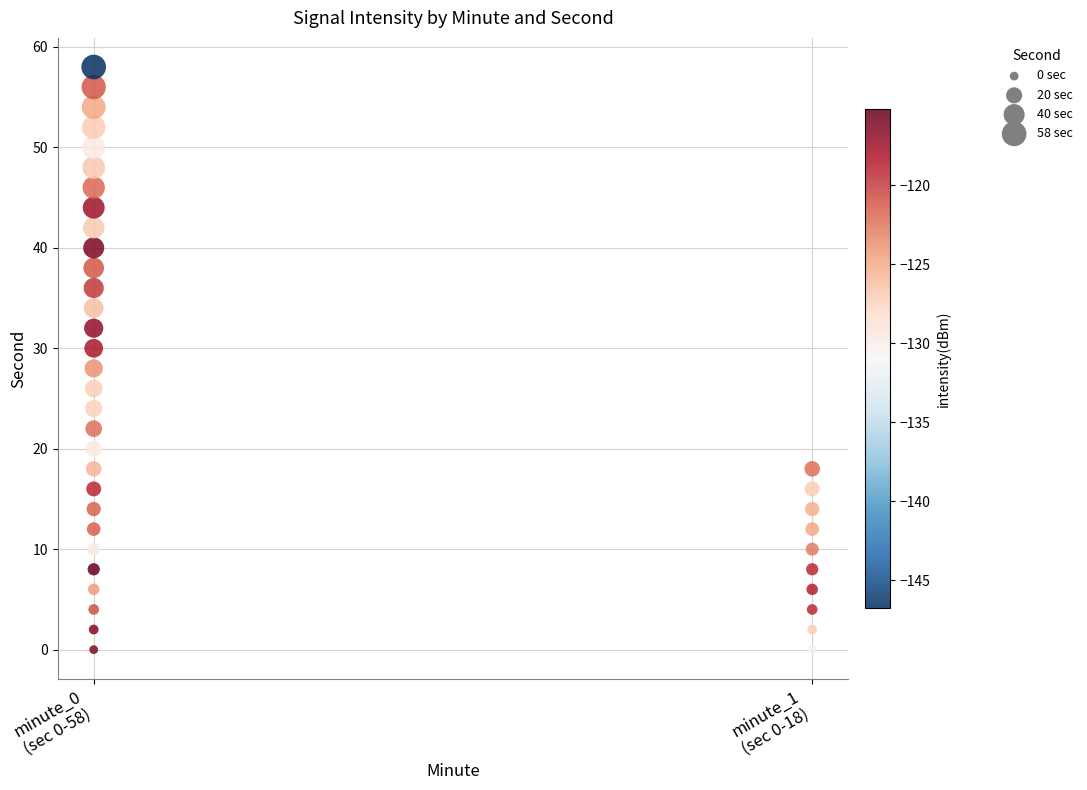

What is the range of Y values (max minus min)?

58